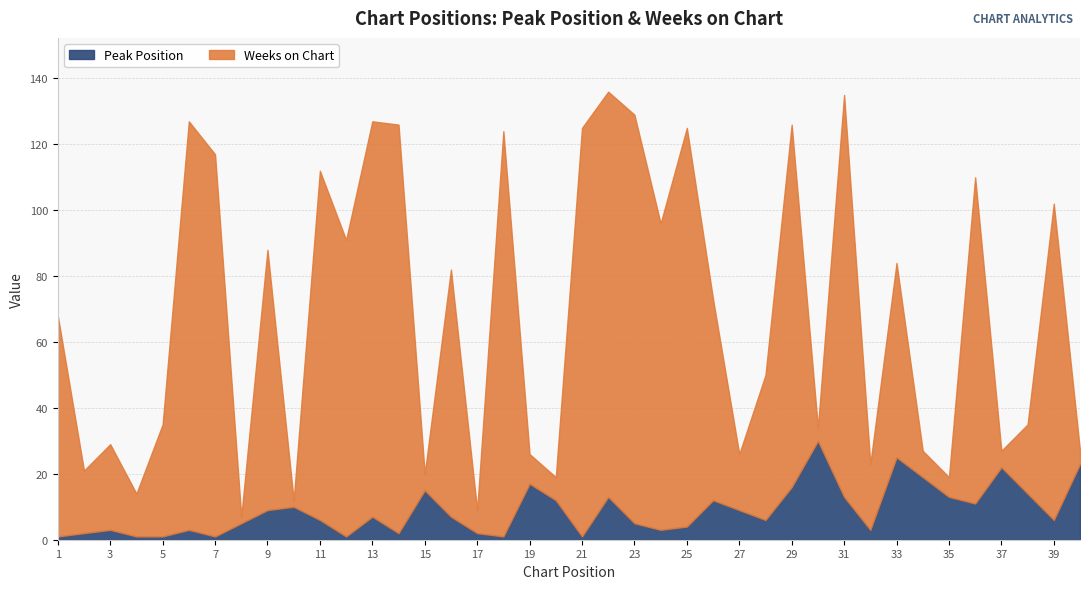

At which category is the sum across all series the highest?

22